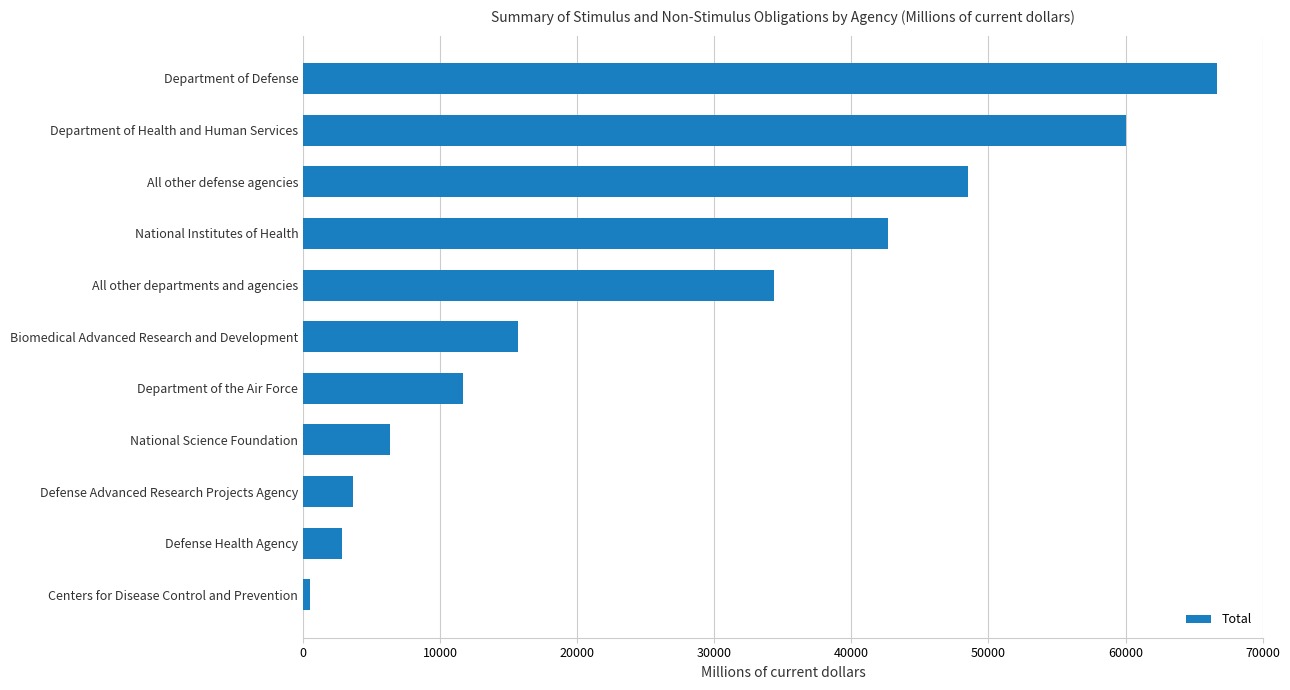

Is it true that the value at All other departments and agencies is 34351?

True